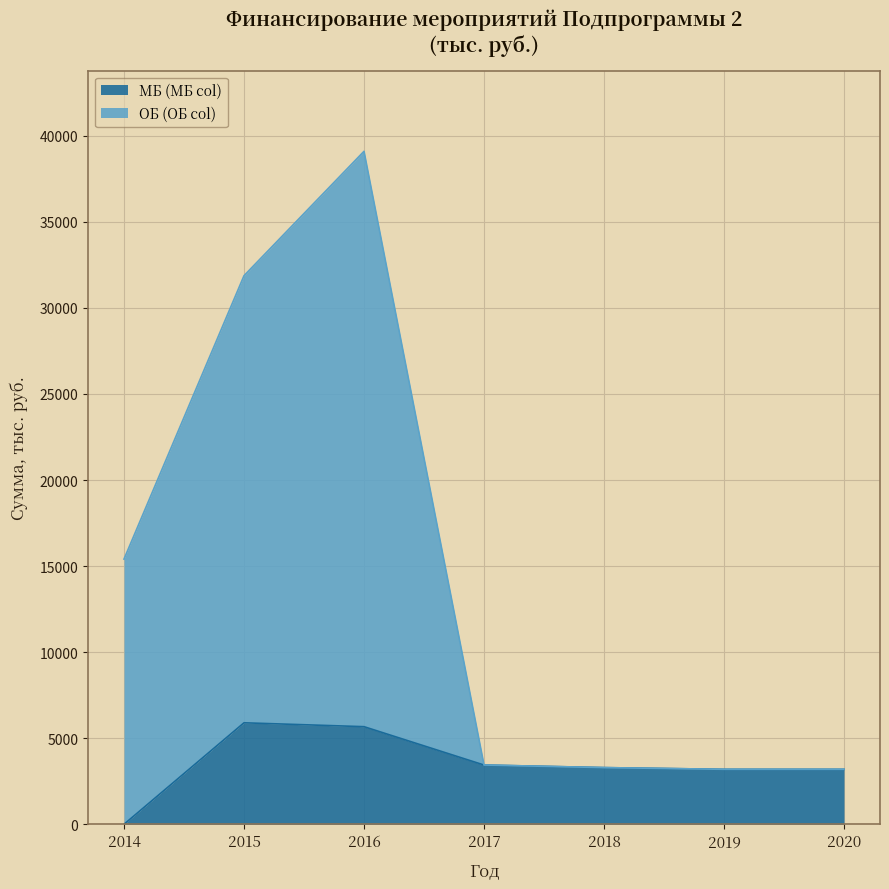

Between 2014 and 2017, which series saw the biggest shift?

ОБ (ОБ col)